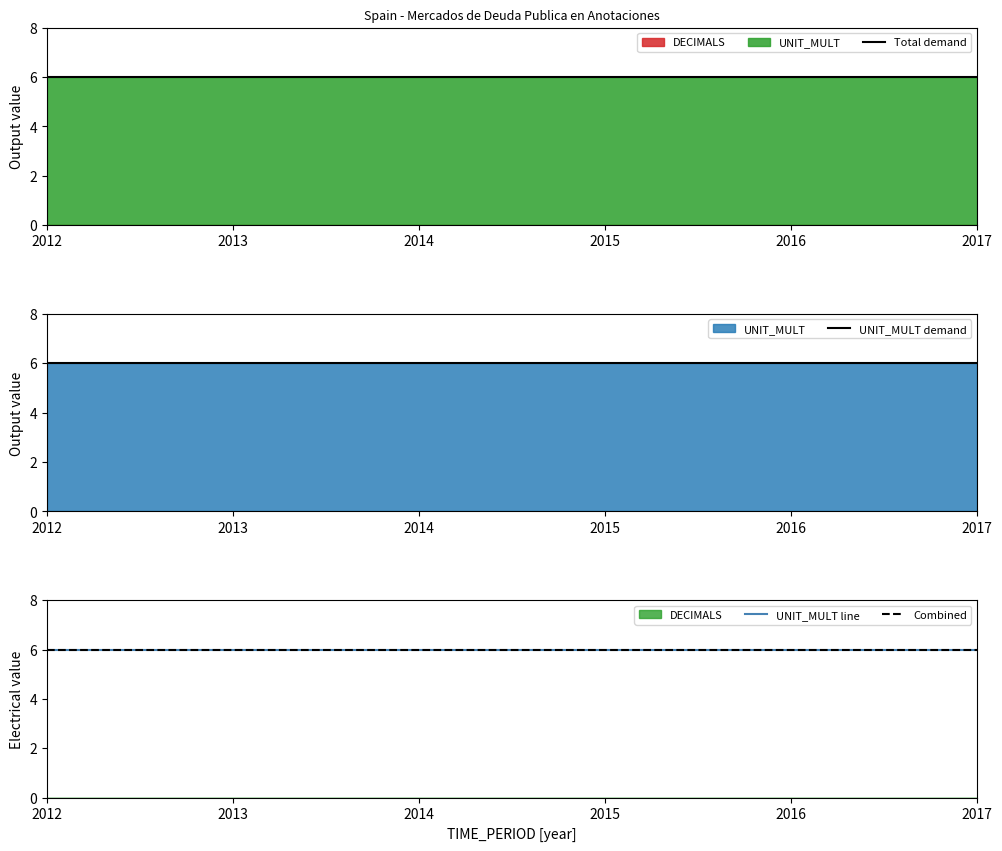

The value of UNIT_MULT at 2014 is 2. True or false?

False